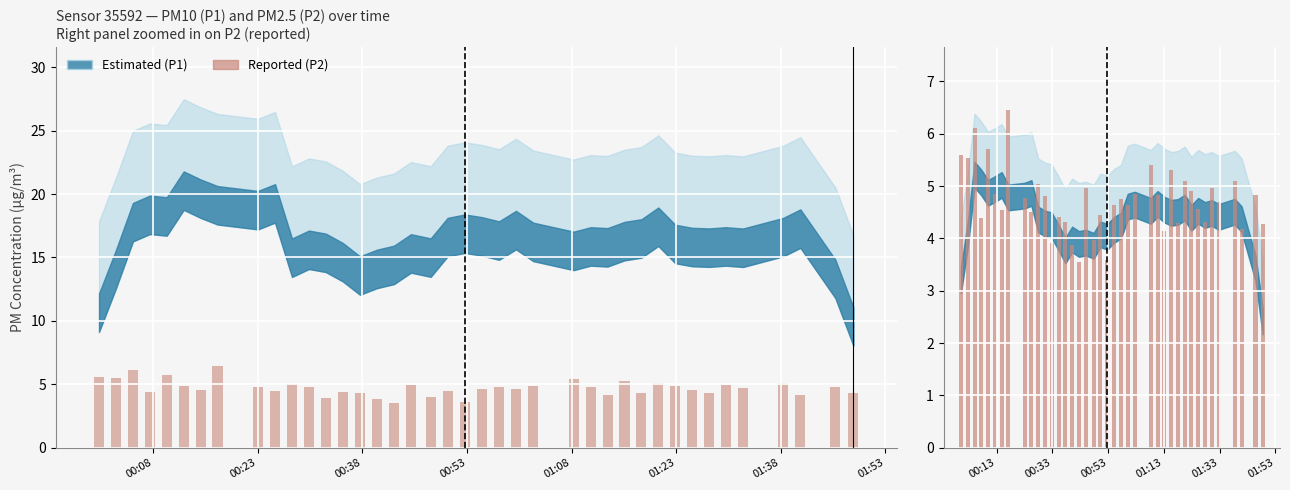

What is the average value?

4.7